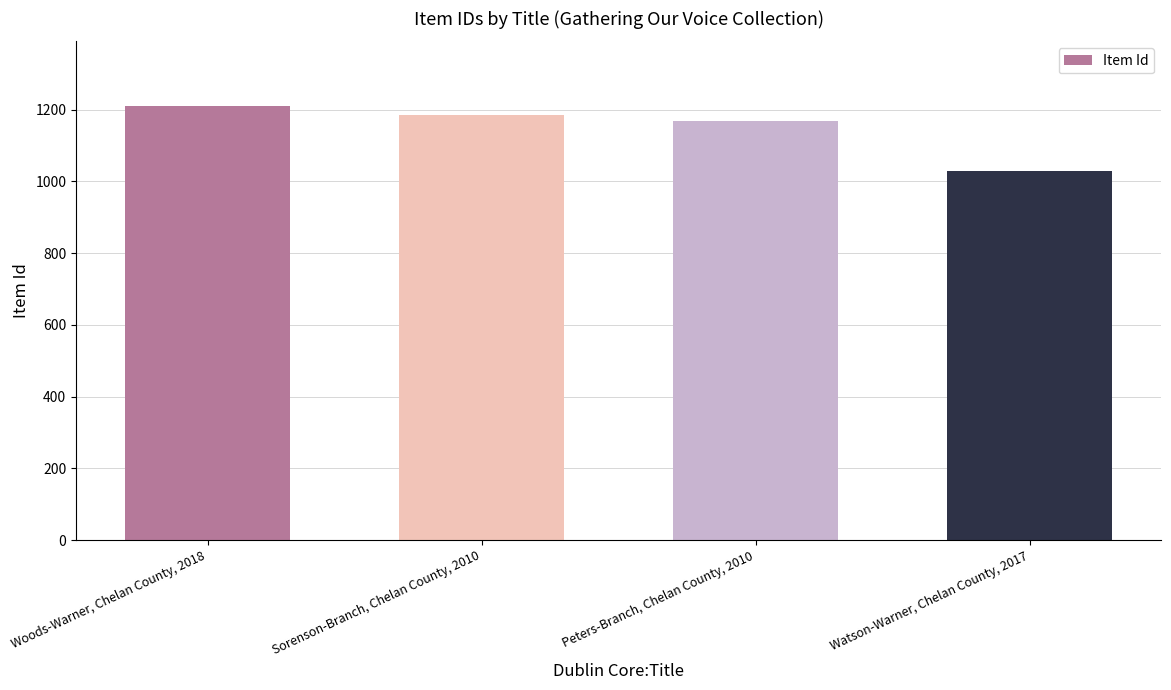

Which has a higher value, Sorenson-Branch, Chelan County, 2010 or Peters-Branch, Chelan County, 2010?

Sorenson-Branch, Chelan County, 2010